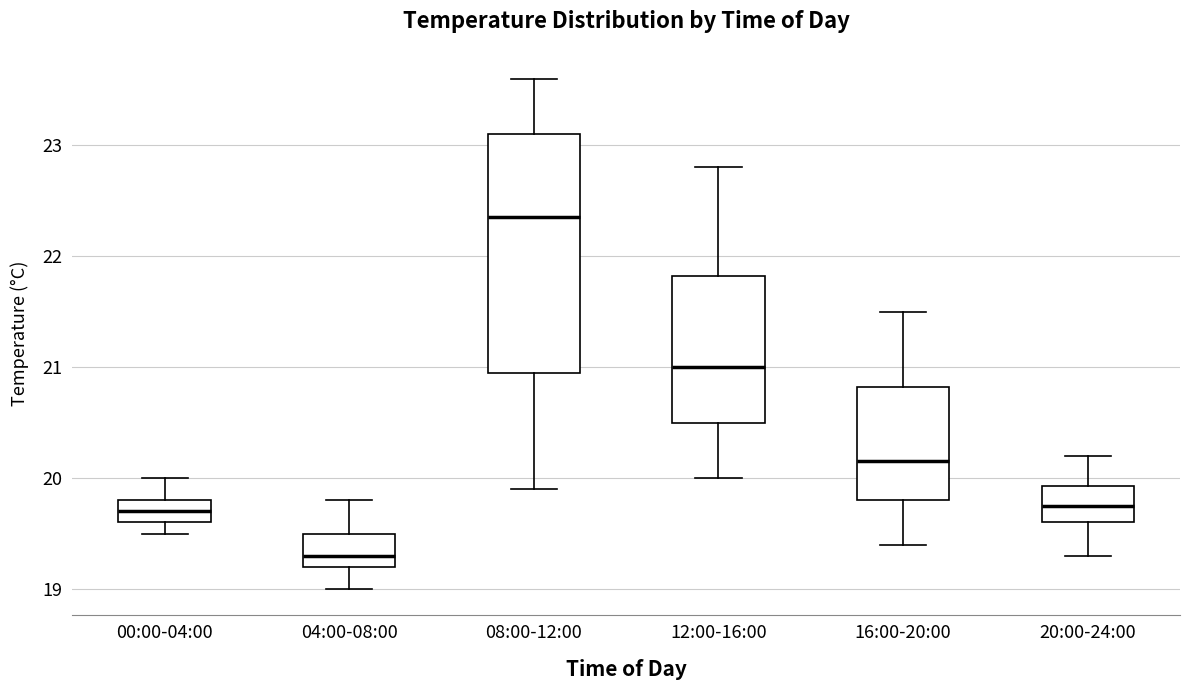

Which box has the lowest median line?

04:00-08:00